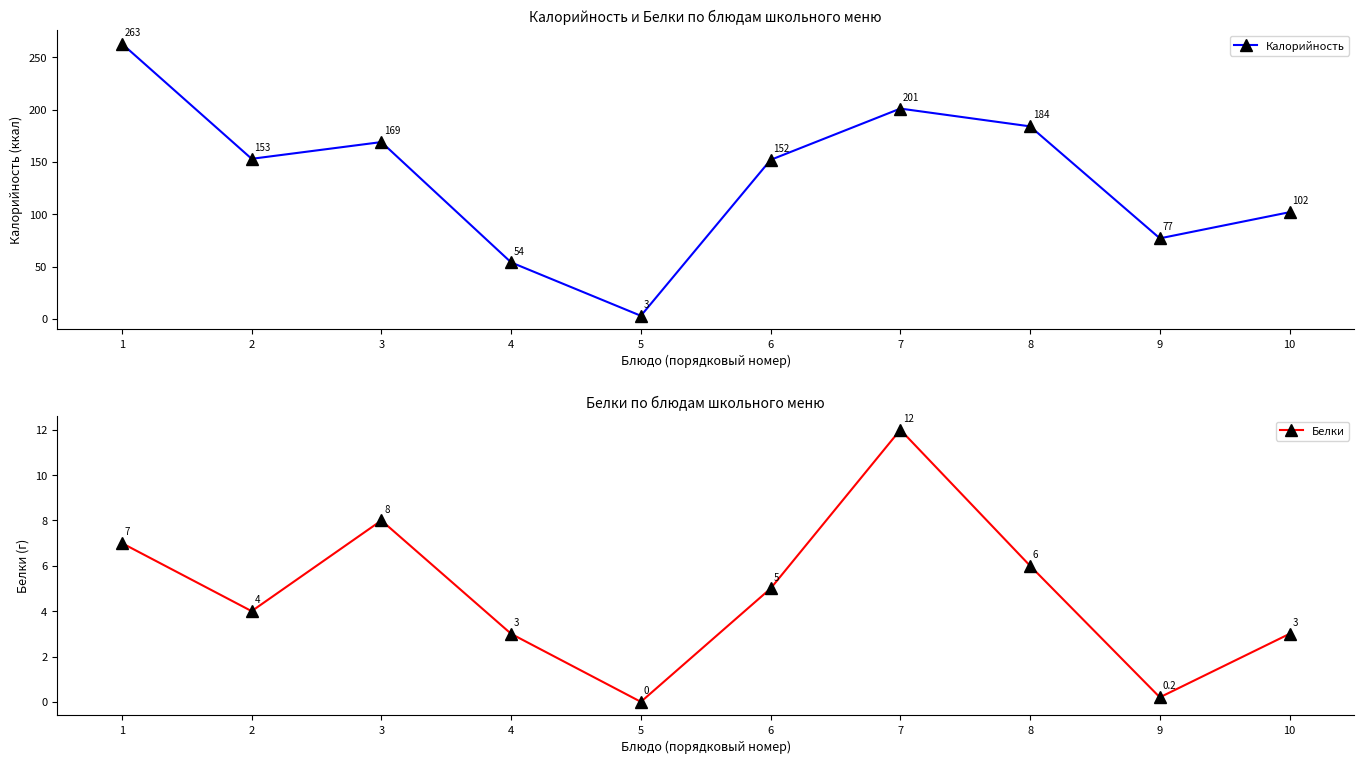

Which label corresponds to the largest value in the chart?

1